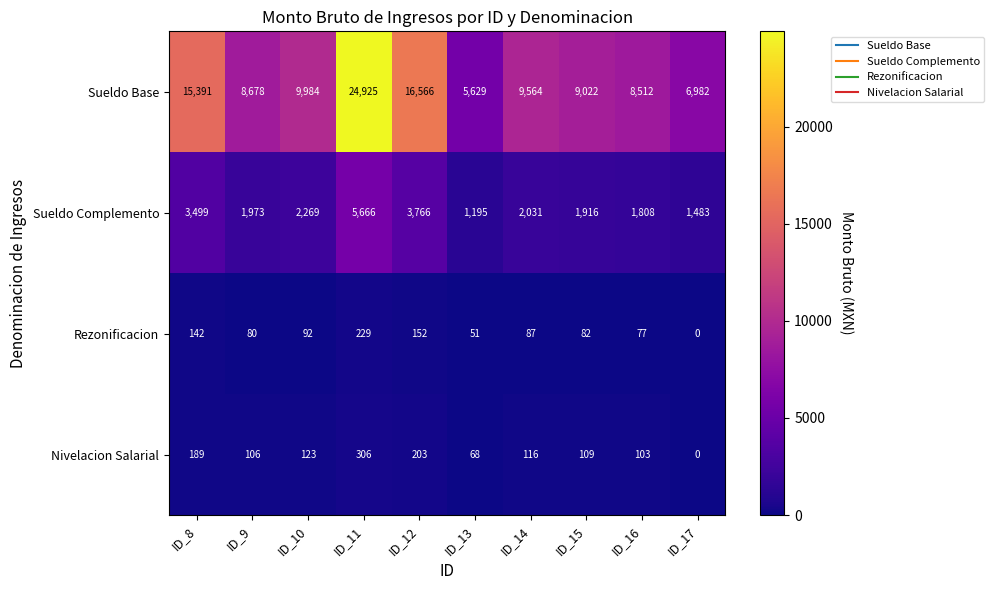

Where is Rezonificacion nearest to the value 114?

ID_10